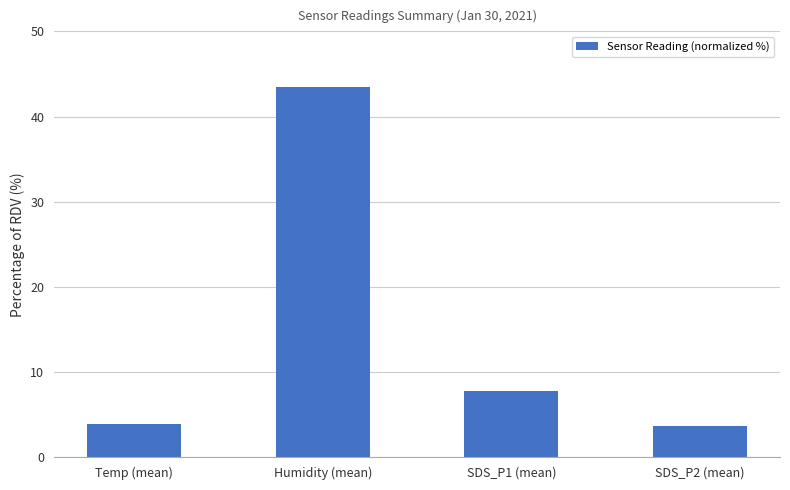

Where does the data first go above 7?

Humidity (mean)